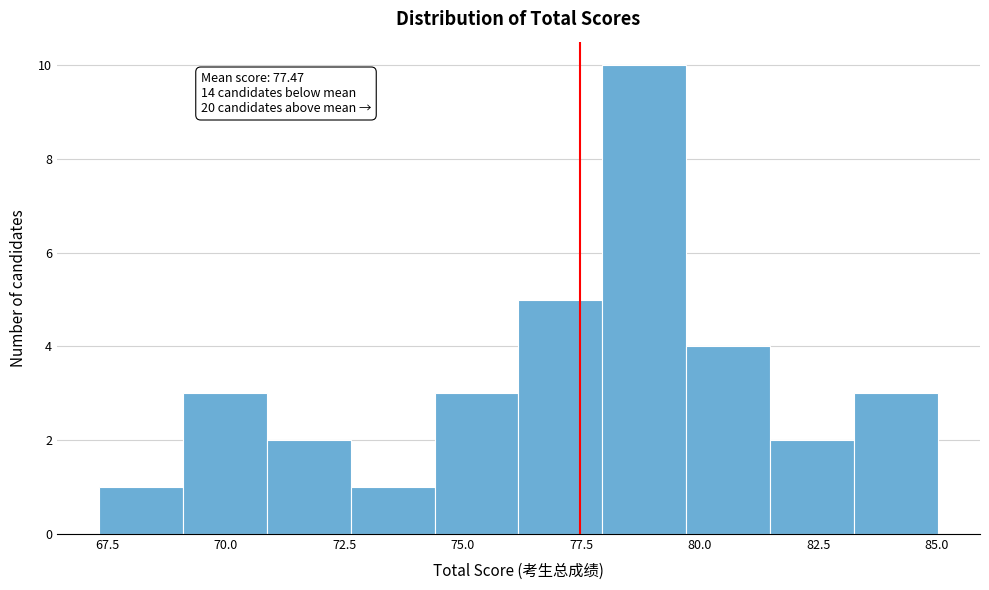

Around what value on the x-axis is the tallest bar? Give the approximate position of its centre, as read against the axis.

79.0